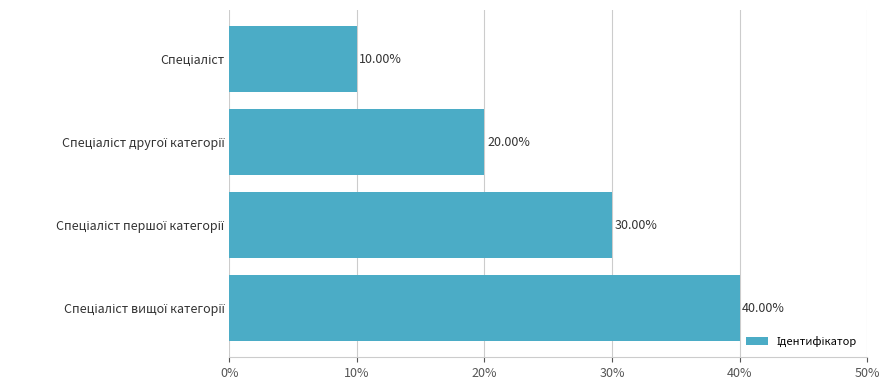

Does the chart contain any negative values?

No